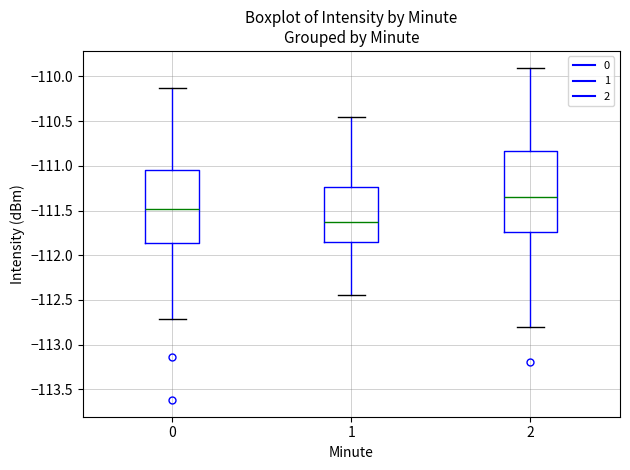

Where does the median line of the box at x = 1 sit on the y-axis? The values are not printed on the chart, so give them approximately, as read against the axis.

-111.60